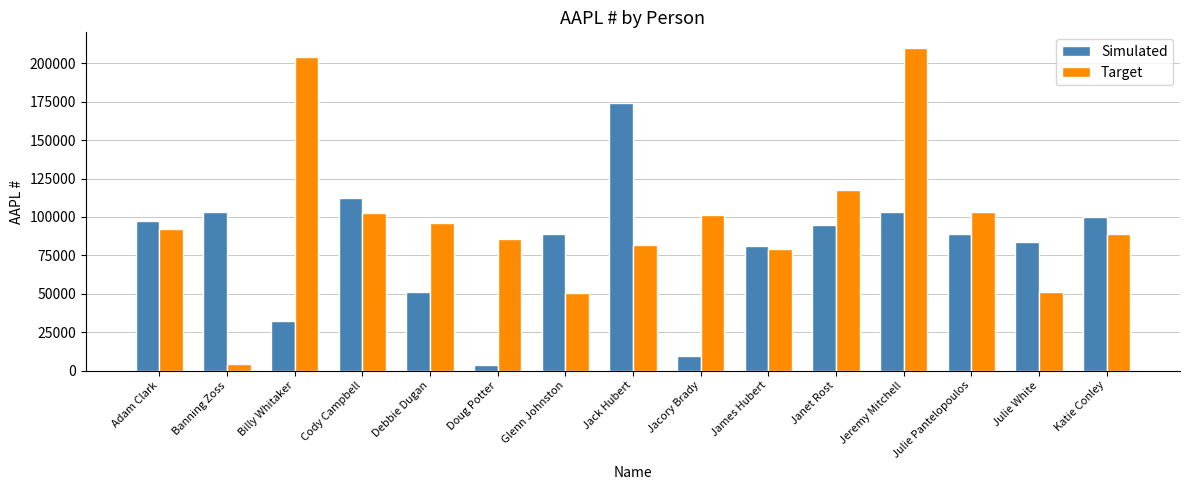

What is the smallest value displayed?

3699